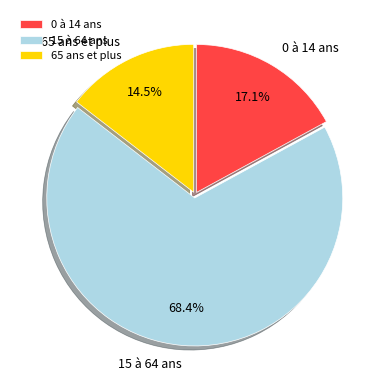

To the nearest percent, what is the difference between the largest and smallest slice percentages?

54%